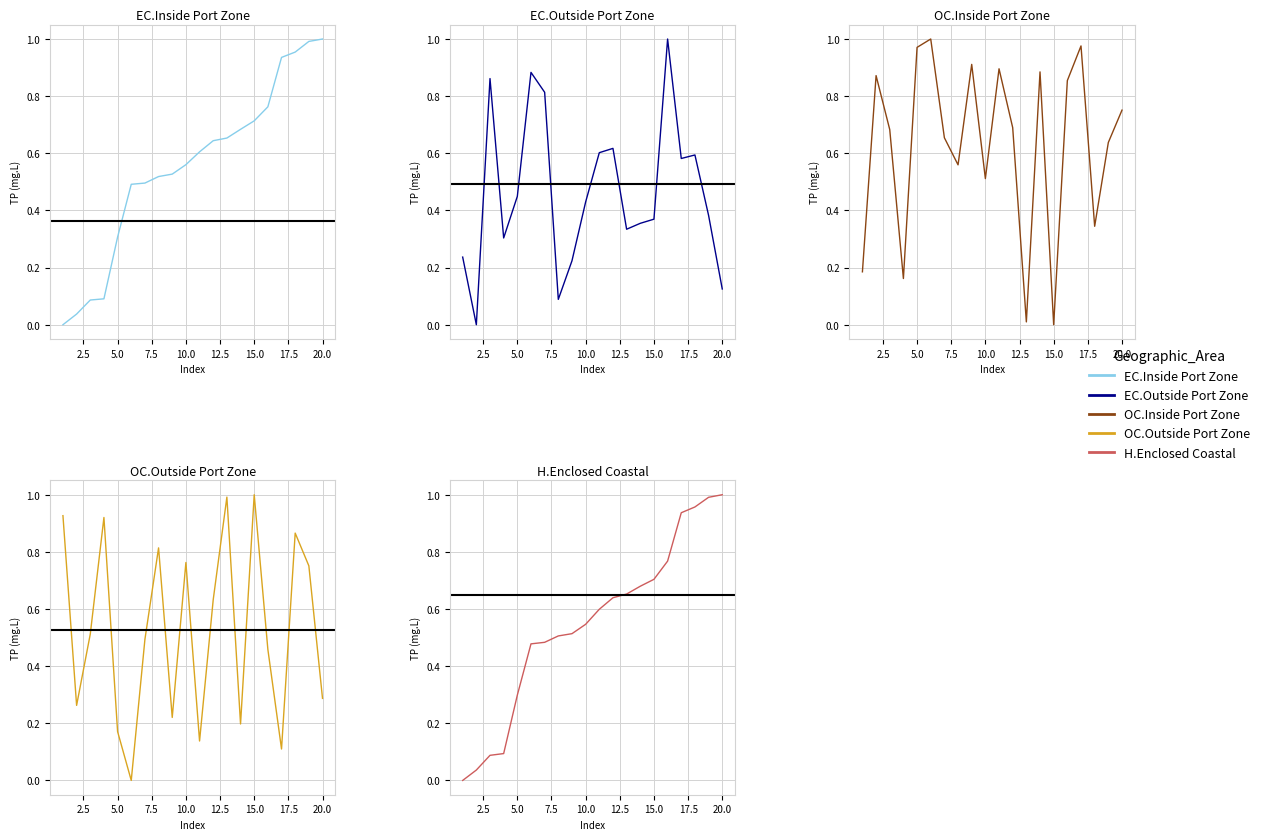

What are all the series names shown in the legend?

EC.Inside Port Zone, EC.Outside Port Zone, OC.Inside Port Zone, OC.Outside Port Zone, H.Enclosed Coastal